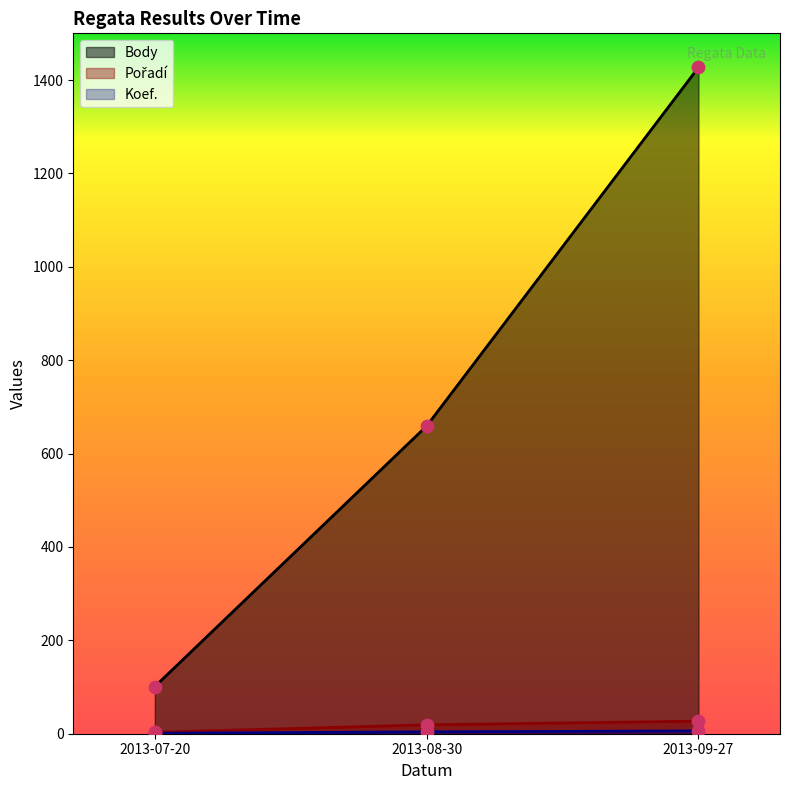

Which series contains the highest Y value?

Body